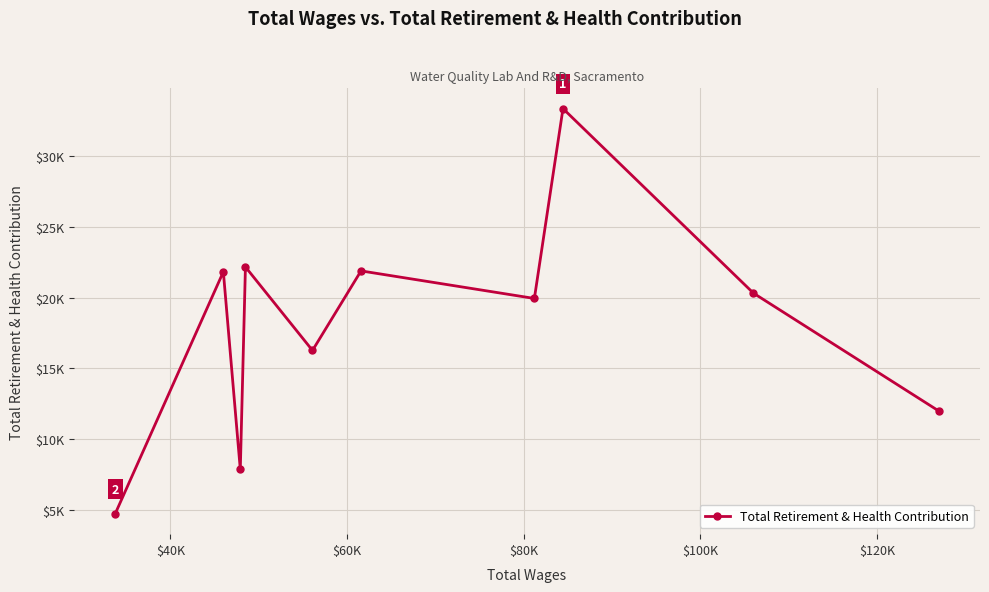

True or false: there are more than 0 points higher than both neighbors.

True